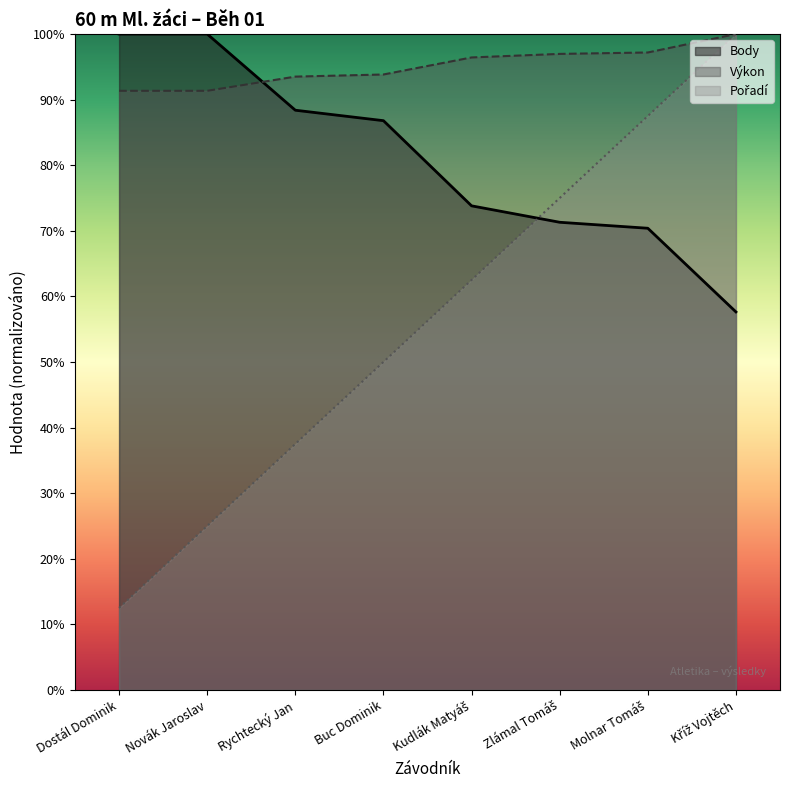

Rank the series by their average value, from lowest to highest.

Pořadí, Body, Výkon